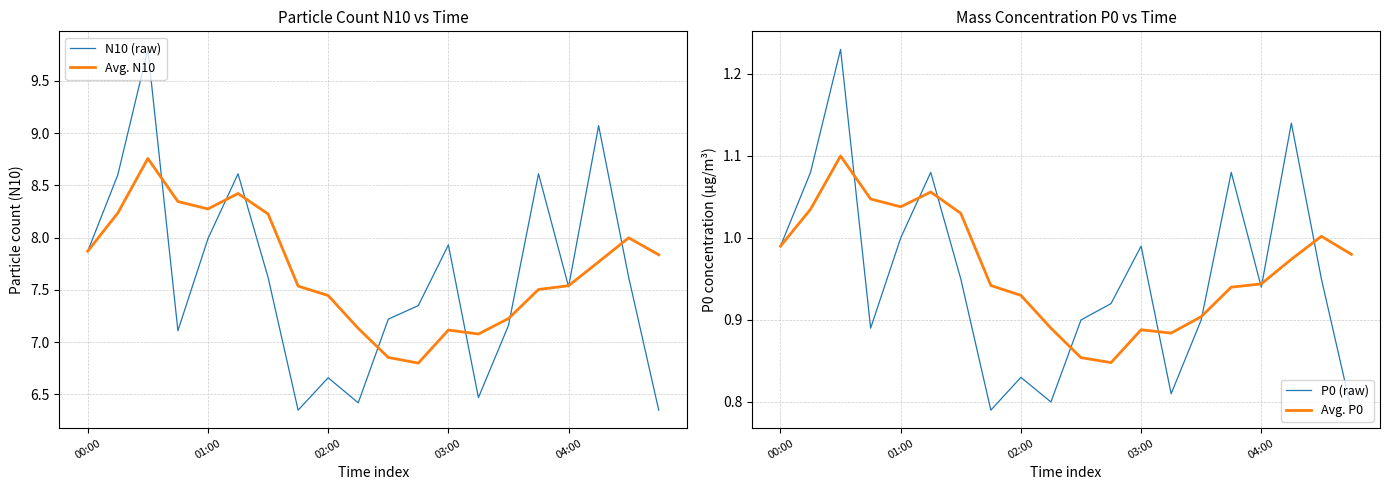

The value of P0 (raw) at 02:00 is 1.3. True or false?

False